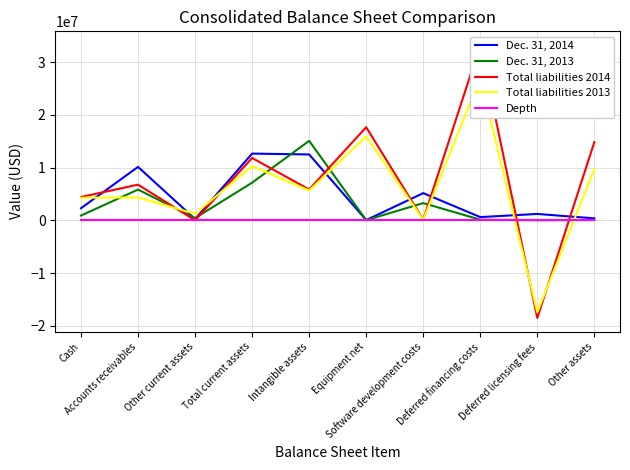

True or false: Total liabilities 2013 has a value of 10267389 at Total current assets.

True